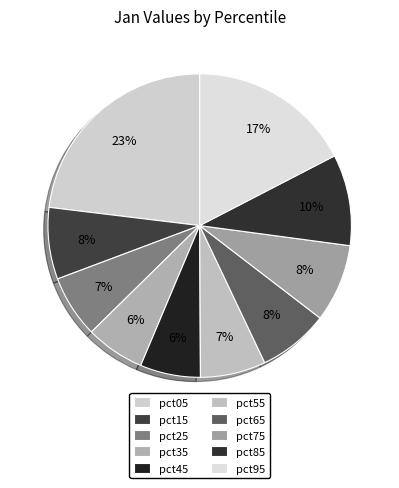

Combined, do pct25 and pct45 account for over 50%?

No